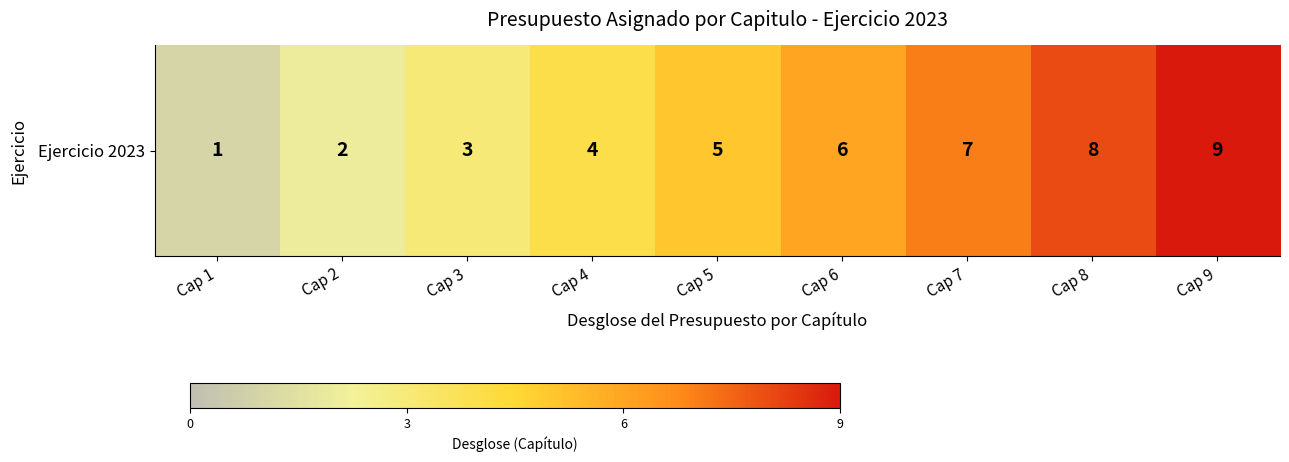

Which category has the highest value across all series?

Cap 9